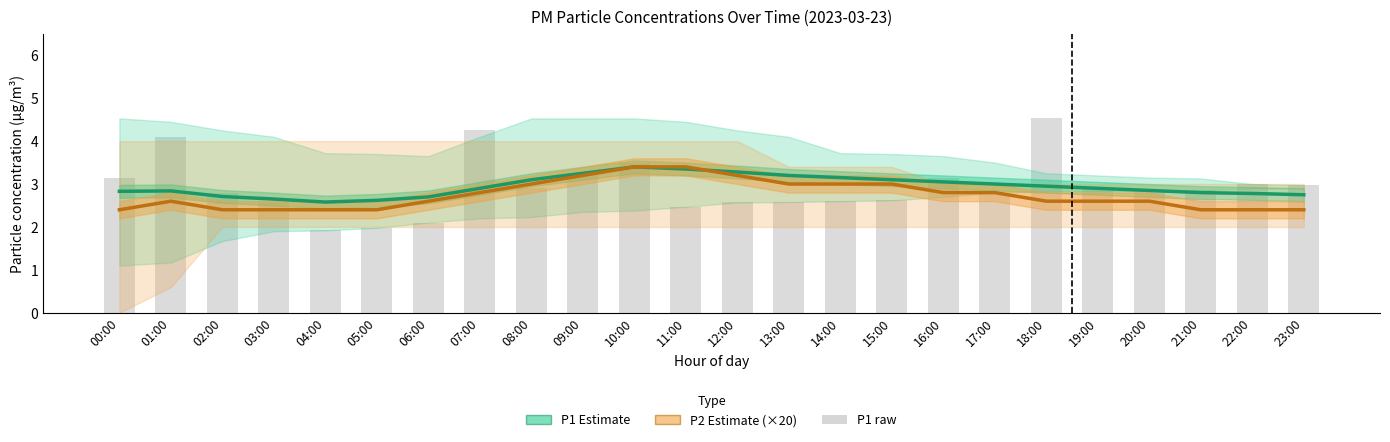

Reading left to right, what are all the values shown in this chart?

P1 Estimate: 00:00=2.8	01:00=2.8	02:00=2.7	03:00=2.6	04:00=2.6	05:00=2.6	06:00=2.7	07:00=2.9	08:00=3.1	09:00=3.2	10:00=3.4	11:00=3.4	12:00=3.3	13:00=3.2	14:00=3.1	15:00=3.1	16:00=3.0	17:00=3.0	18:00=3.0	19:00=2.9	20:00=2.9	21:00=2.8	22:00=2.8	23:00=2.8
P2 Estimate (×20): 00:00=2.4	01:00=2.6	02:00=2.4	03:00=2.4	04:00=2.4	05:00=2.4	06:00=2.6	07:00=2.8	08:00=3.0	09:00=3.2	10:00=3.4	11:00=3.4	12:00=3.2	13:00=3.0	14:00=3.0	15:00=3.0	16:00=2.8	17:00=2.8	18:00=2.6	19:00=2.6	20:00=2.6	21:00=2.4	22:00=2.4	23:00=2.4
P1 raw: 00:00=3.1	01:00=4.1	02:00=2.8	03:00=2.6	04:00=1.9	05:00=2.0	06:00=2.1	07:00=4.2	08:00=2.9	09:00=3.2	10:00=3.5	11:00=2.5	12:00=2.6	13:00=2.6	14:00=2.6	15:00=2.6	16:00=3.1	17:00=2.8	18:00=4.5	19:00=2.9	20:00=2.9	21:00=2.9	22:00=3.0	23:00=3.0